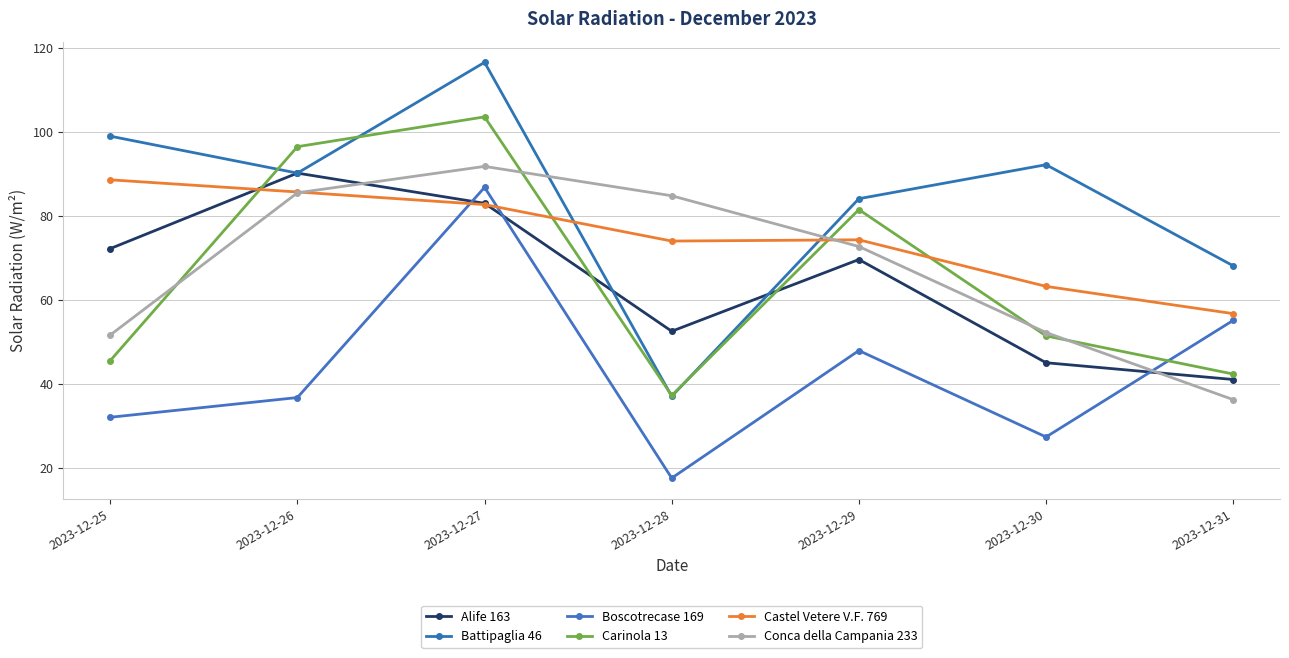

What is the difference between the highest and lowest values at 2023-12-27?

33.9